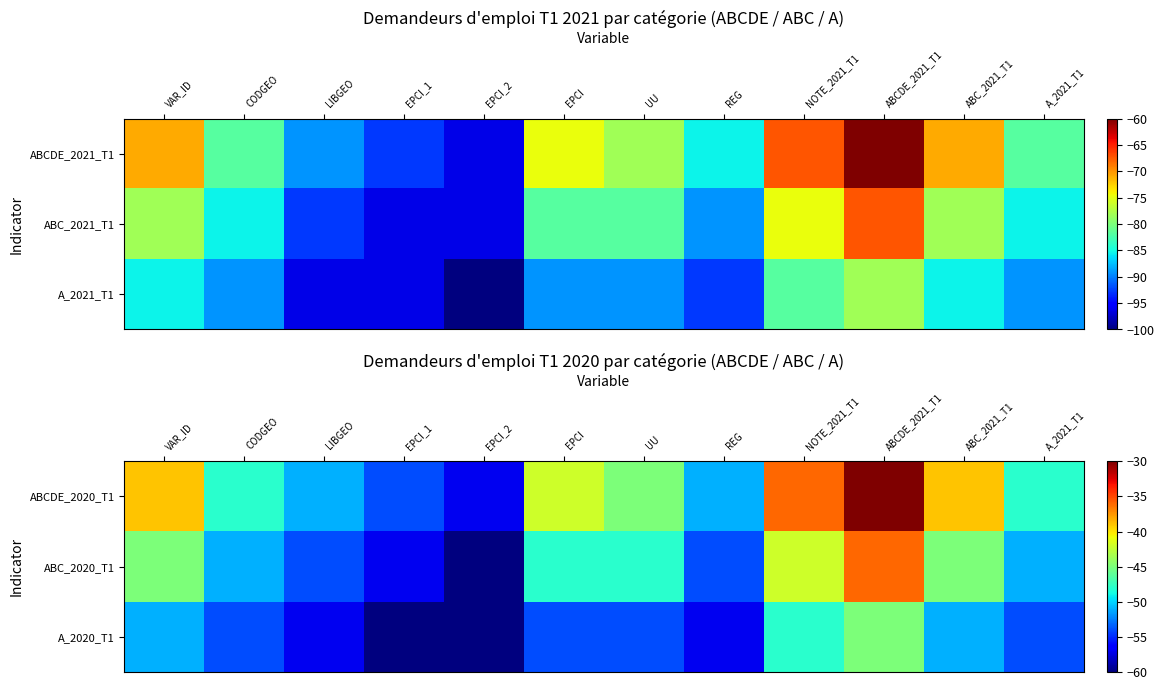

Reading right to left, transcribe all the data shown in this chart.

ABCDE_2020_T1: A_2021_T1=-48	ABC_2021_T1=-39	ABCDE_2021_T1=-30	NOTE_2021_T1=-36	REG=-51	UU=-45	EPCI=-42	EPCI_2=-57	EPCI_1=-54	LIBGEO=-51	CODGEO=-48	VAR_ID=-39
ABC_2020_T1: A_2021_T1=-51	ABC_2021_T1=-45	ABCDE_2021_T1=-36	NOTE_2021_T1=-42	REG=-54	UU=-48	EPCI=-48	EPCI_2=-60	EPCI_1=-57	LIBGEO=-54	CODGEO=-51	VAR_ID=-45
A_2020_T1: A_2021_T1=-54	ABC_2021_T1=-51	ABCDE_2021_T1=-45	NOTE_2021_T1=-48	REG=-57	UU=-54	EPCI=-54	EPCI_2=-60	EPCI_1=-60	LIBGEO=-57	CODGEO=-54	VAR_ID=-51